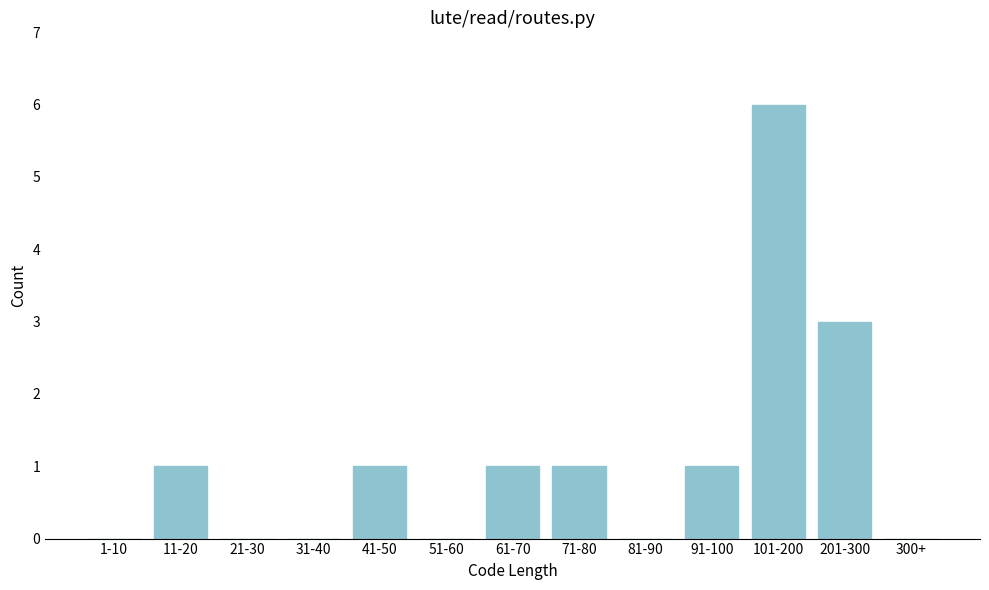

Reading left to right, list all the values displayed in this chart.

1-10=0	11-20=1	21-30=0	31-40=0	41-50=1	51-60=0	61-70=1	71-80=1	81-90=0	91-100=1	101-200=6	201-300=3	300+=0